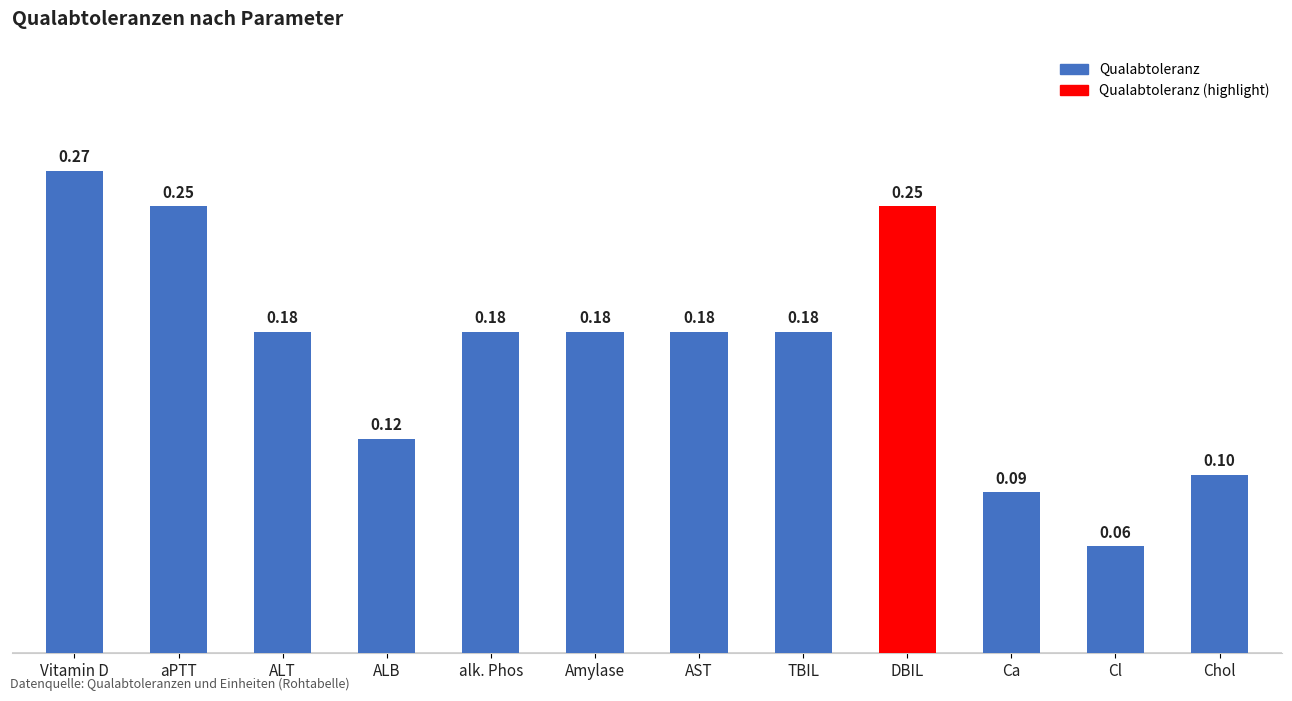

Count the values in the range 0 to 1.

12